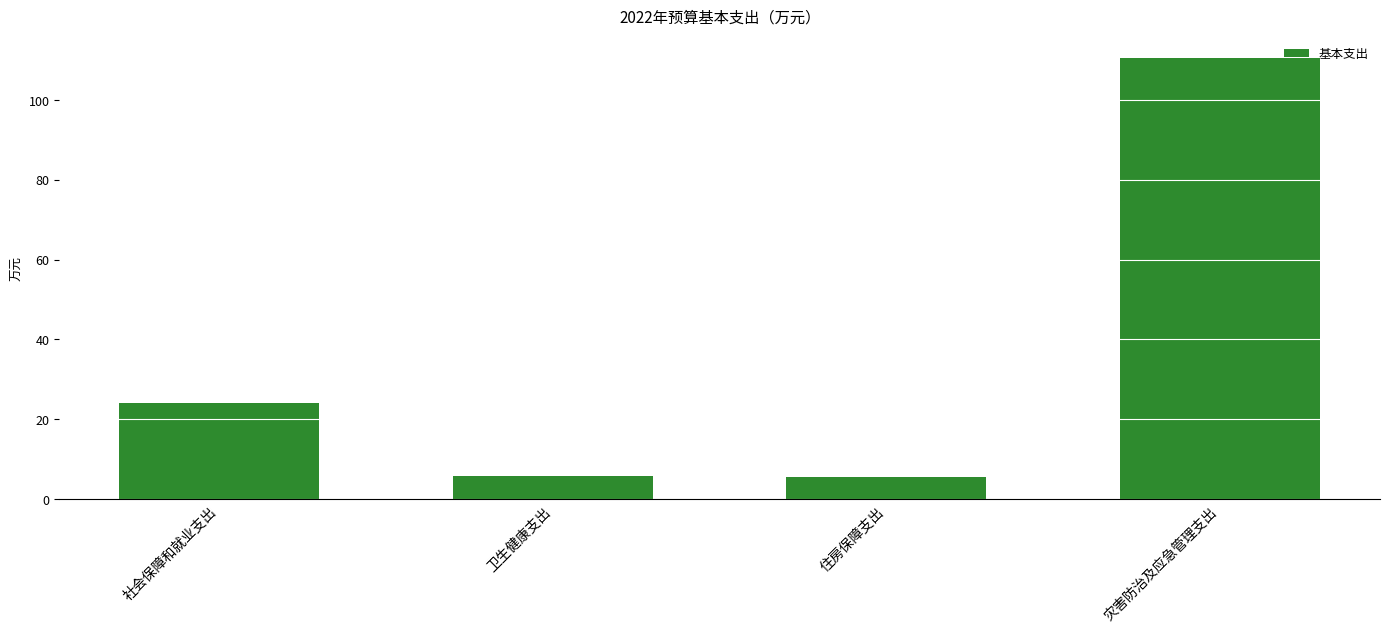

Are the bars grouped side by side (vs. stacked)?

No